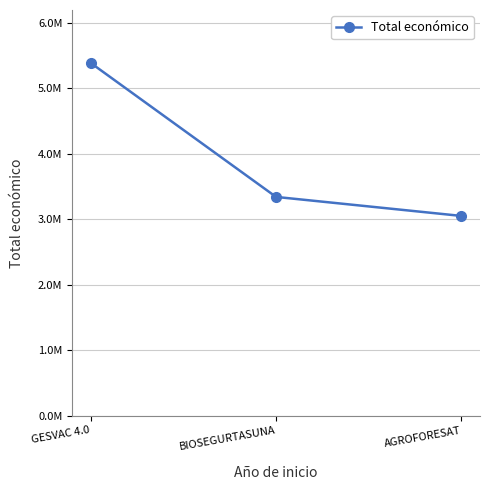

What position from the right is GESVAC 4.0?

3